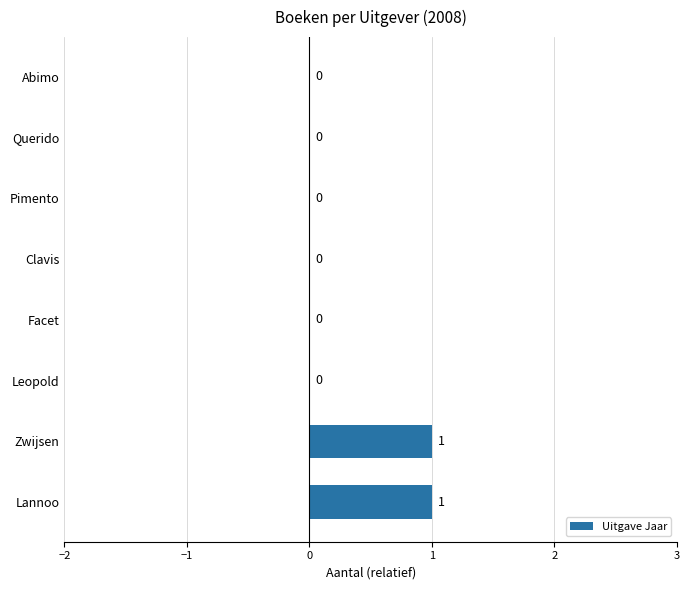

How many categories are shown in the chart?

8